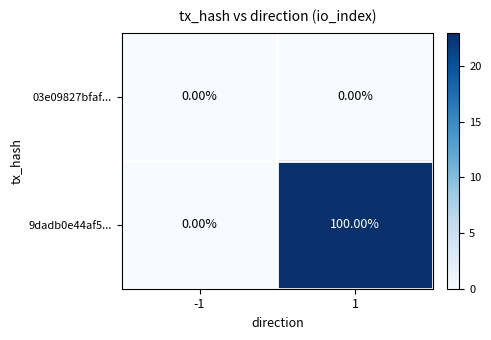

What is the maximum value shown in the chart?

100